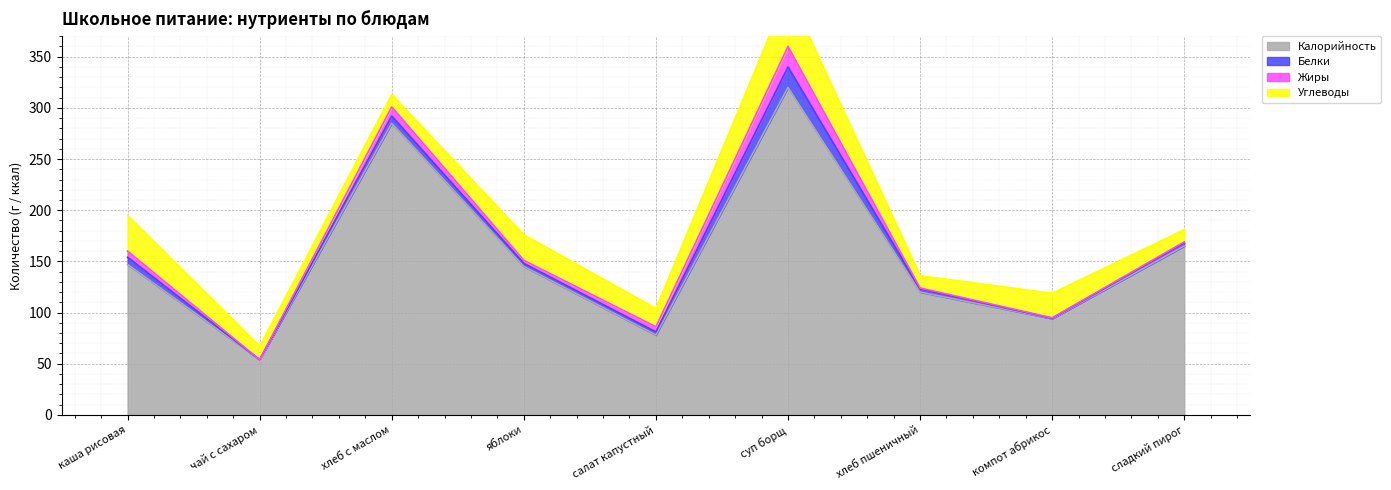

What are all the series names shown in the legend?

Калорийность, Белки, Жиры, Углеводы